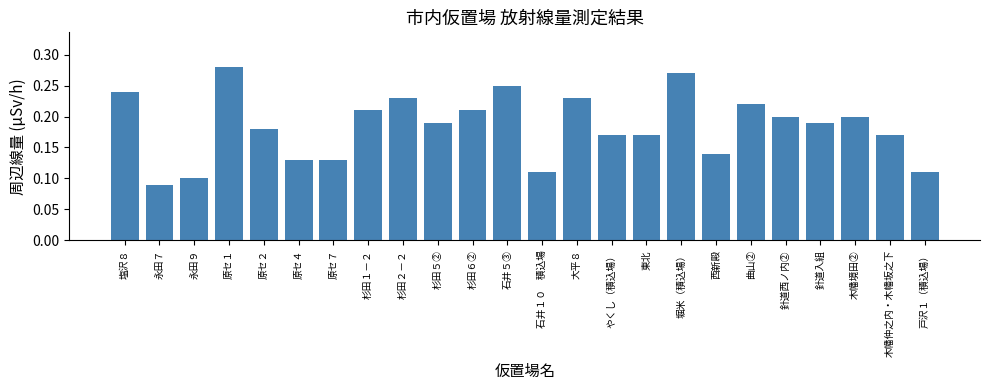

What is the sum of all values?

4.4